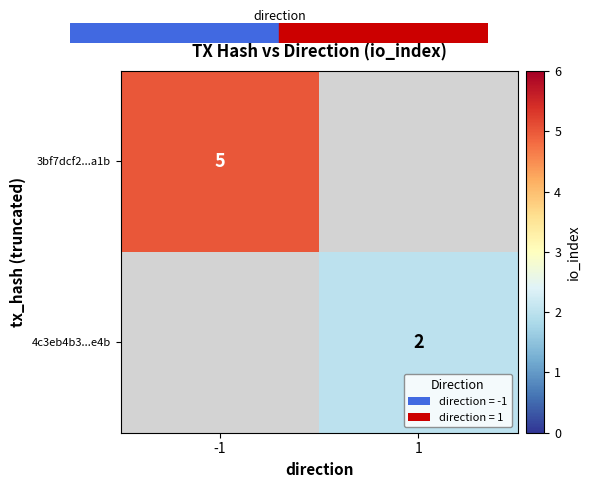

The 3bf7dcf2...a1b series shows 3 at -1. True or false?

False